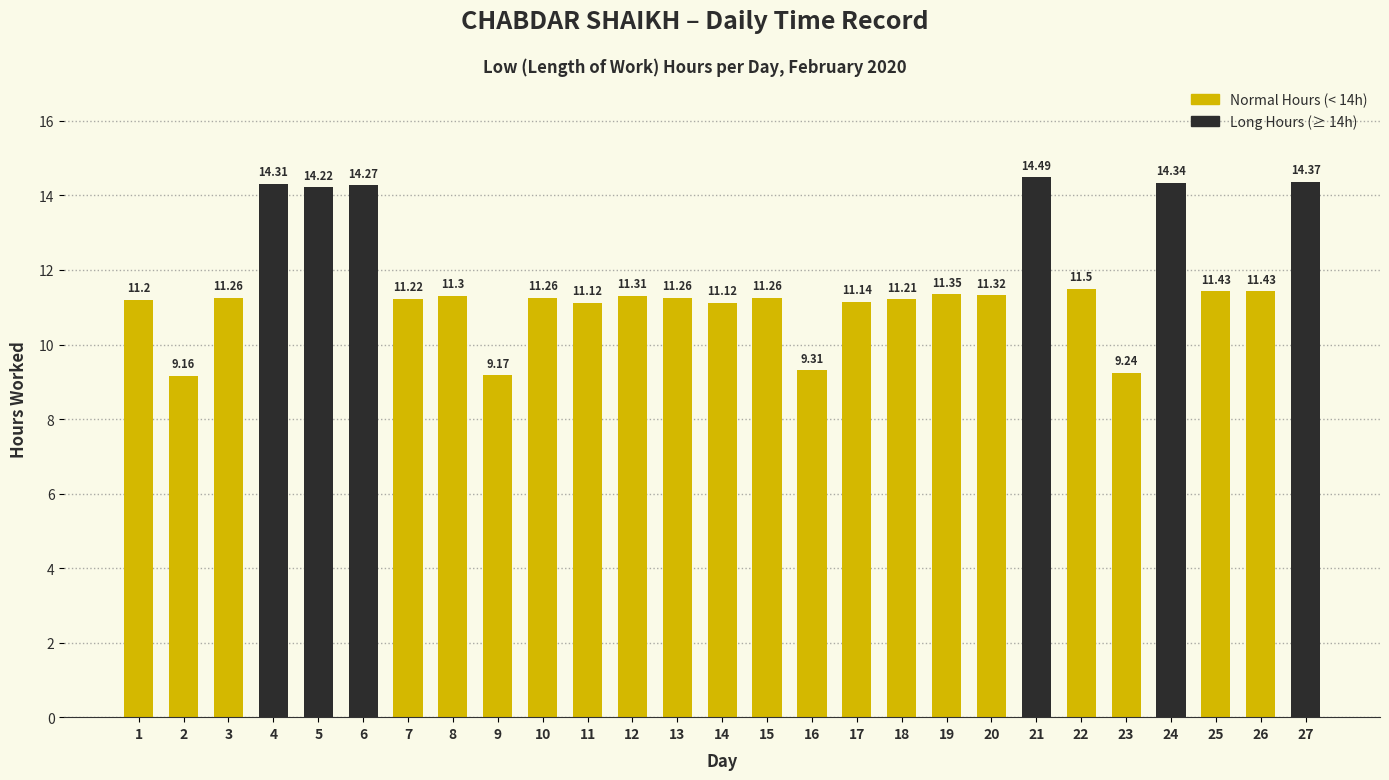

What is the minimum value shown in the chart?

9.2